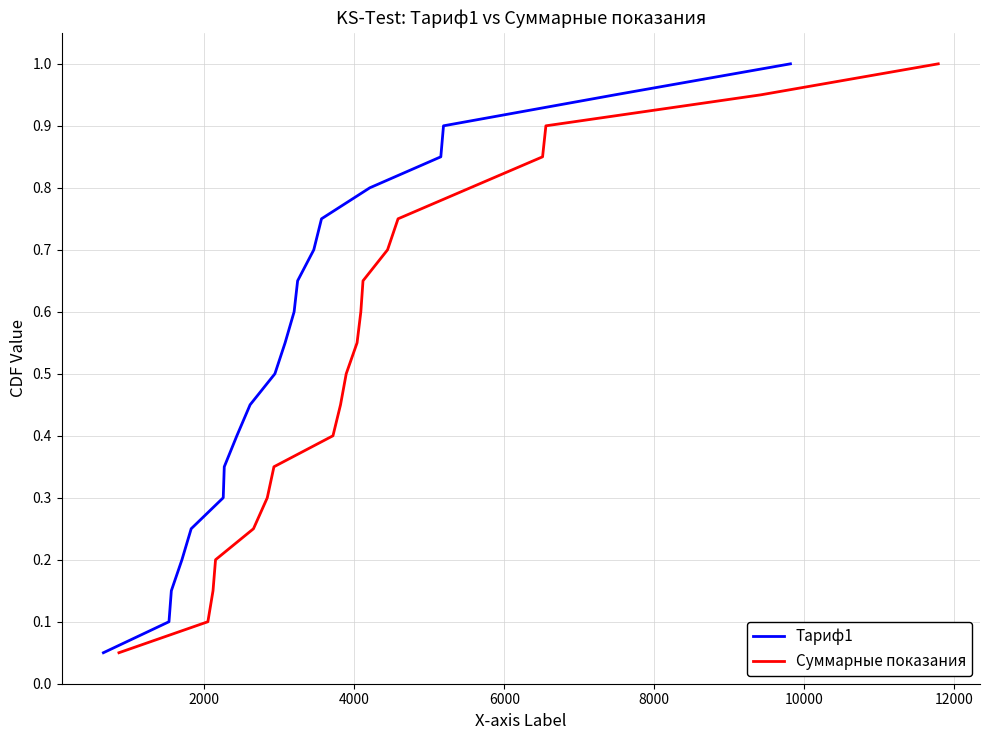

True or false: Тариф1 and Суммарные показания intersect in this chart.

False